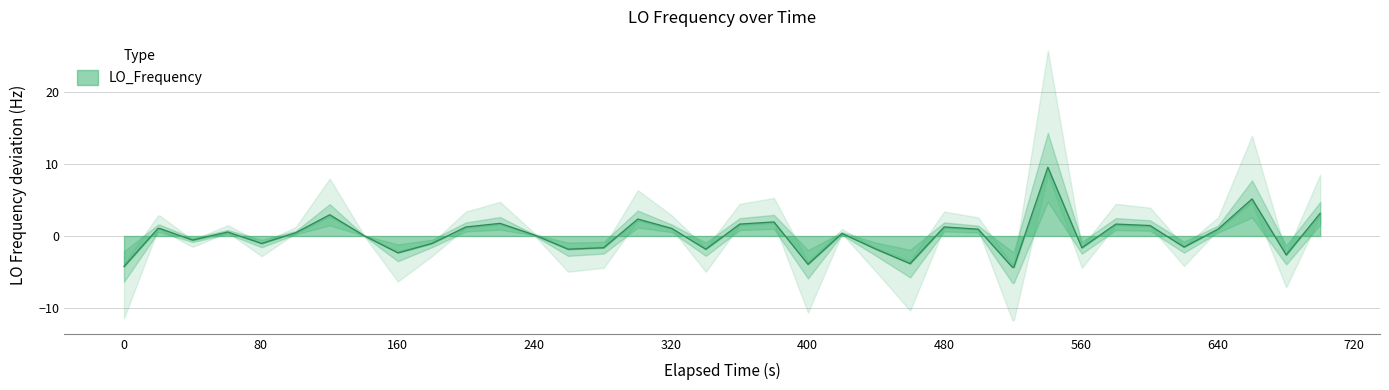

What is the highest value of the LO_Frequency series?

9.6